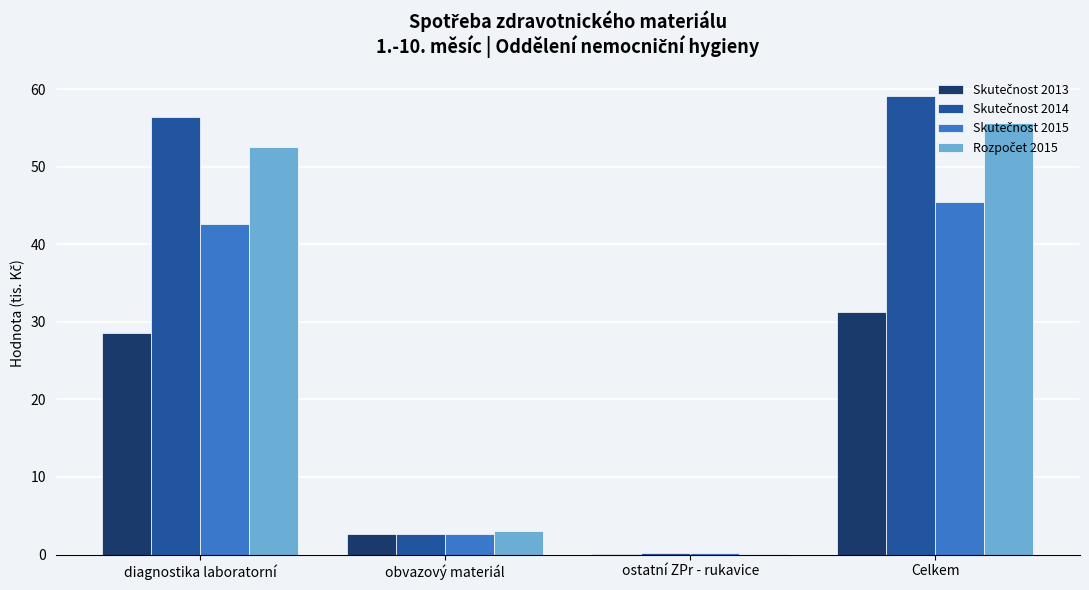

At which category does the chart reach its peak across all series?

Celkem